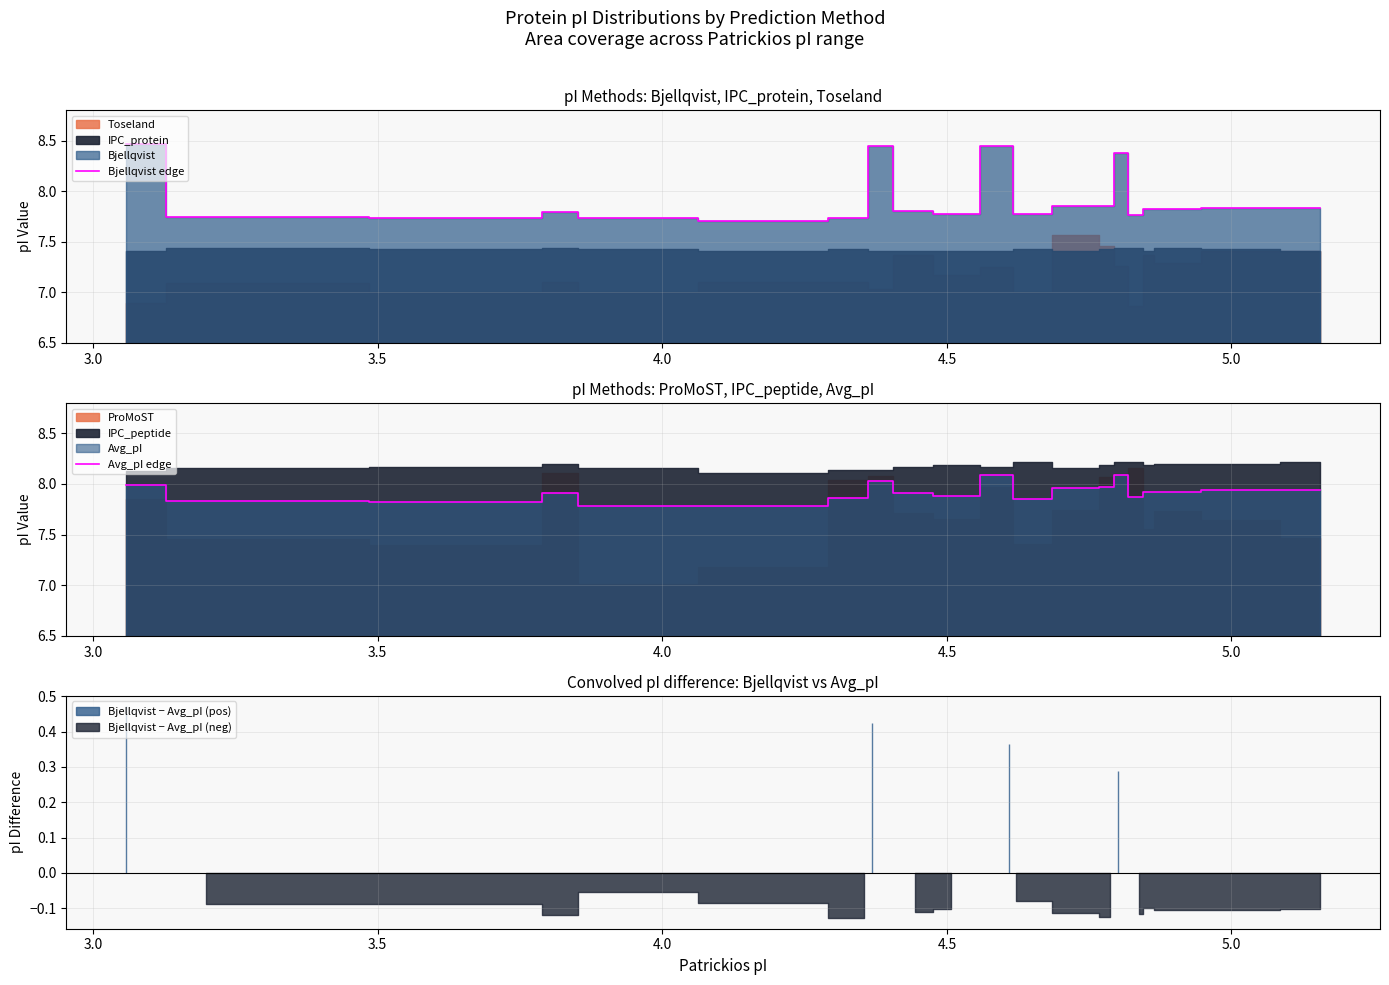

Does the chart display data point markers on the line(s)?

No